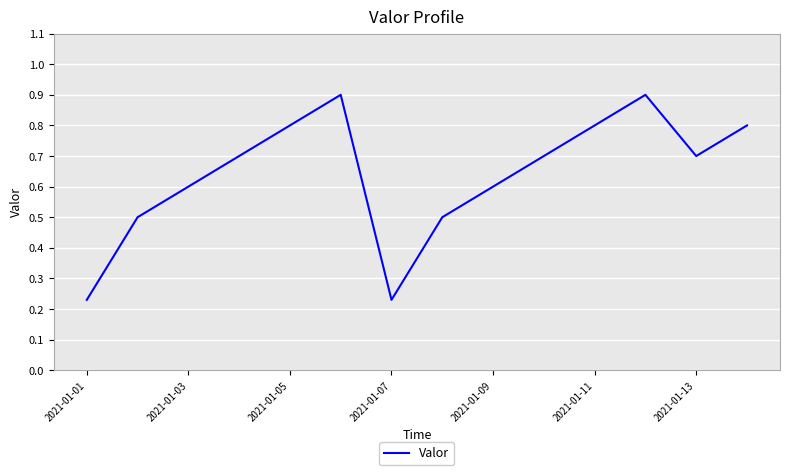

What is the difference between the maximum and minimum values?

0.7